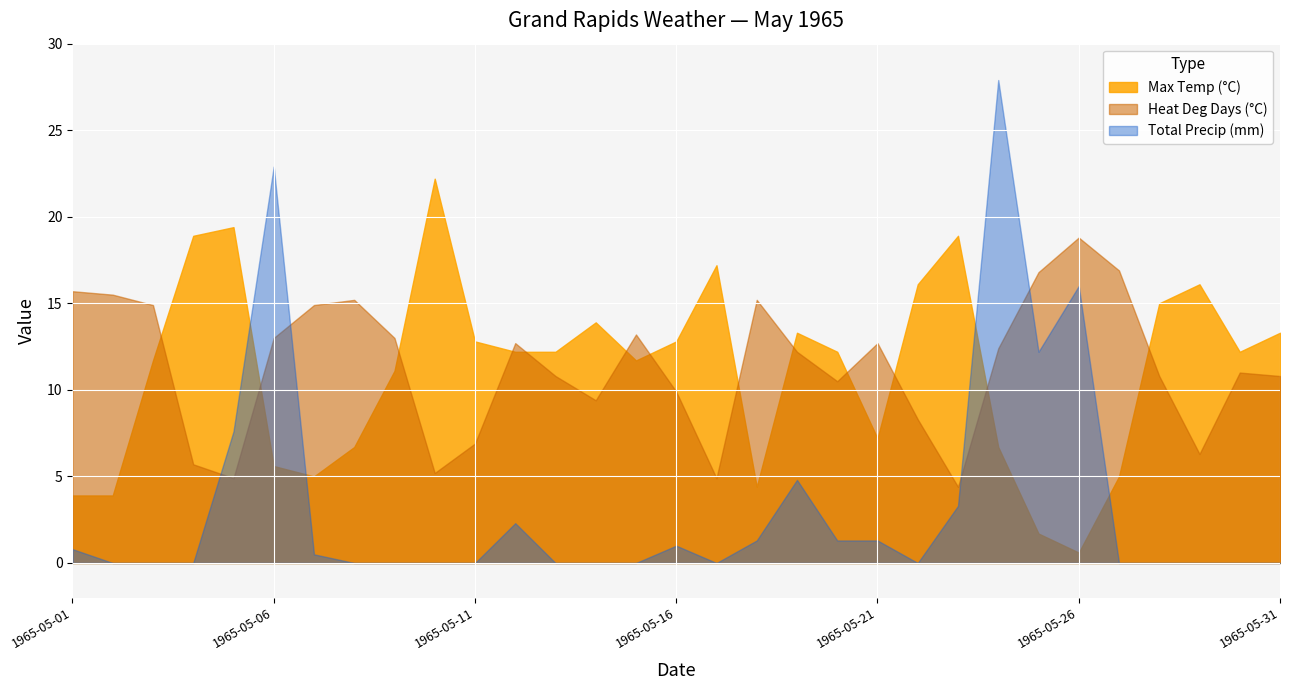

How many lines are shown in the chart?

3